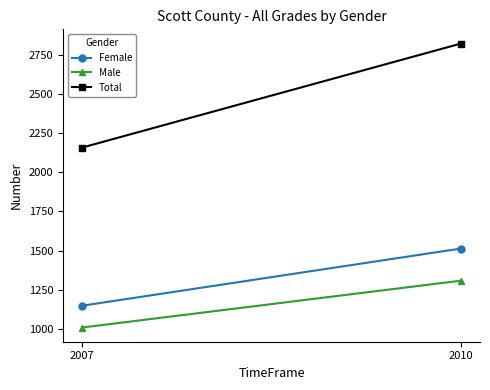

How many values in the Total series are below 2821?

1